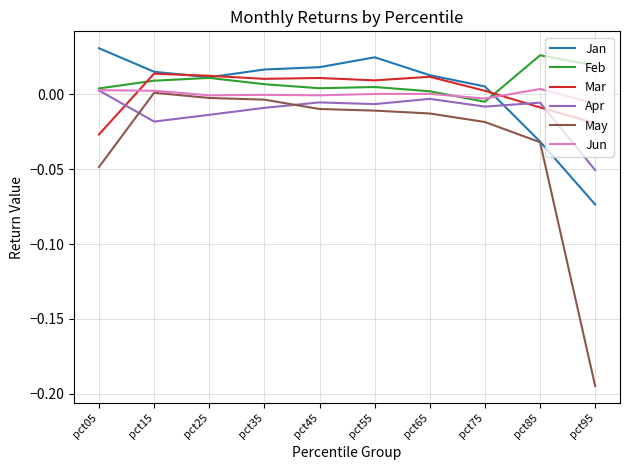

The Feb series shows 0.0 at pct65. True or false?

True